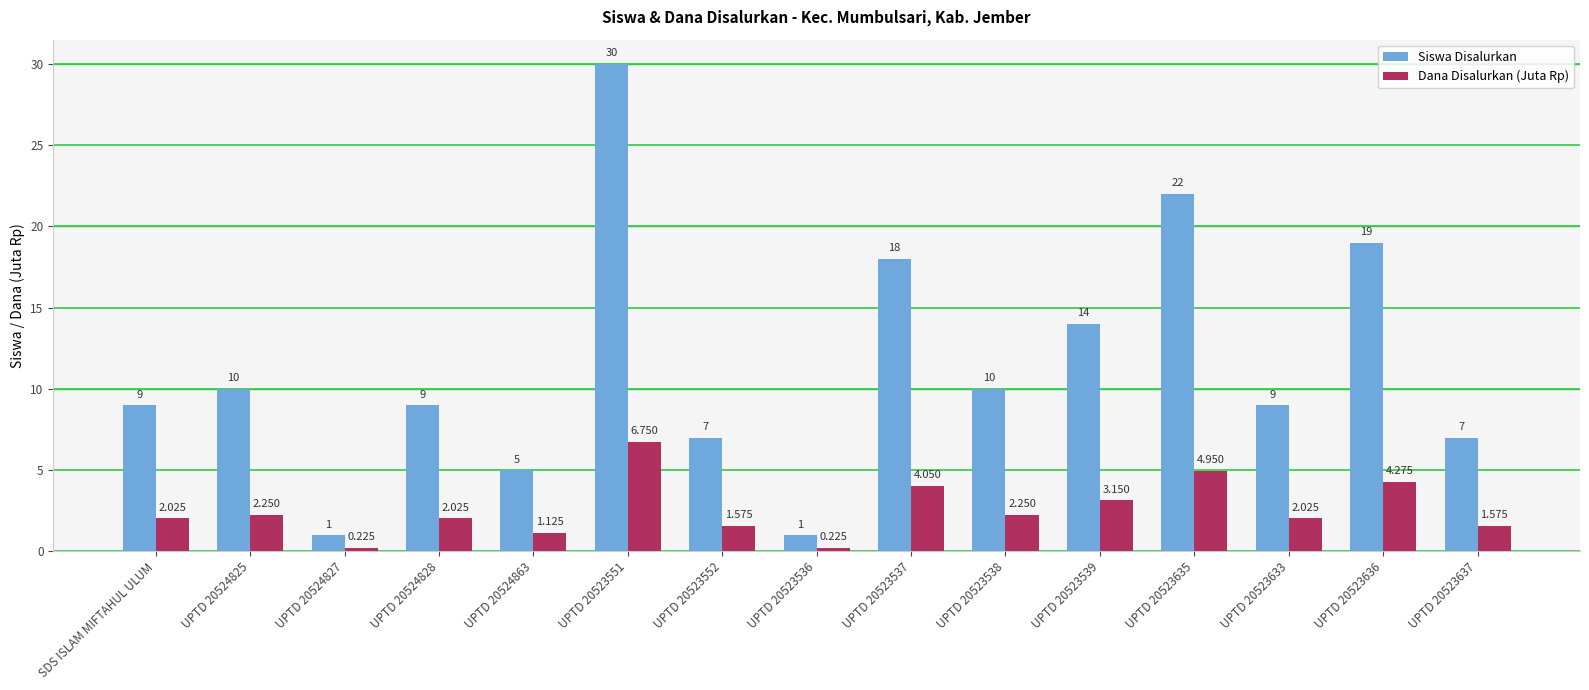

Rank the series by their average value, from lowest to highest.

Dana Disalurkan (Juta Rp), Siswa Disalurkan